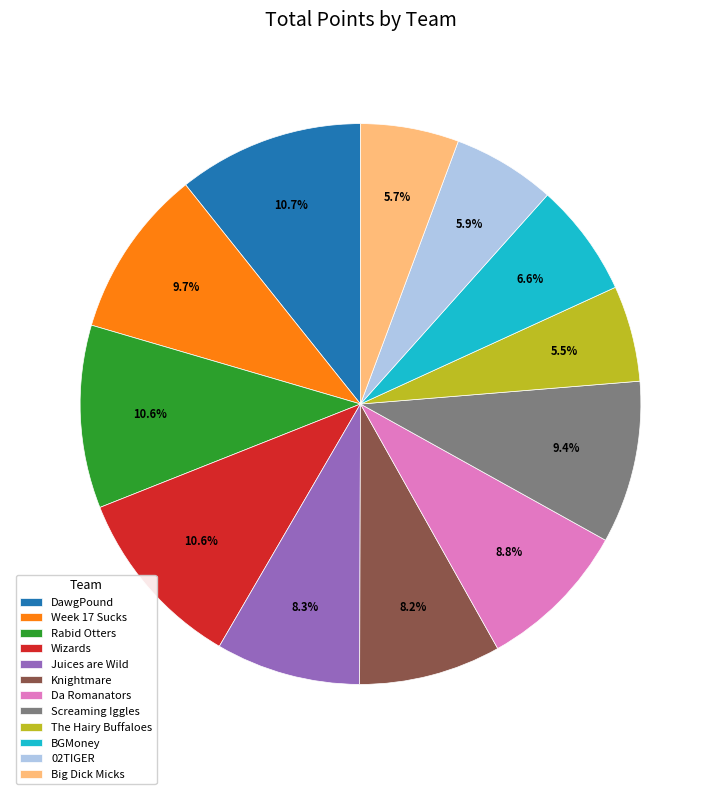

True or false: DawgPound accounts for 11% of the total.

True